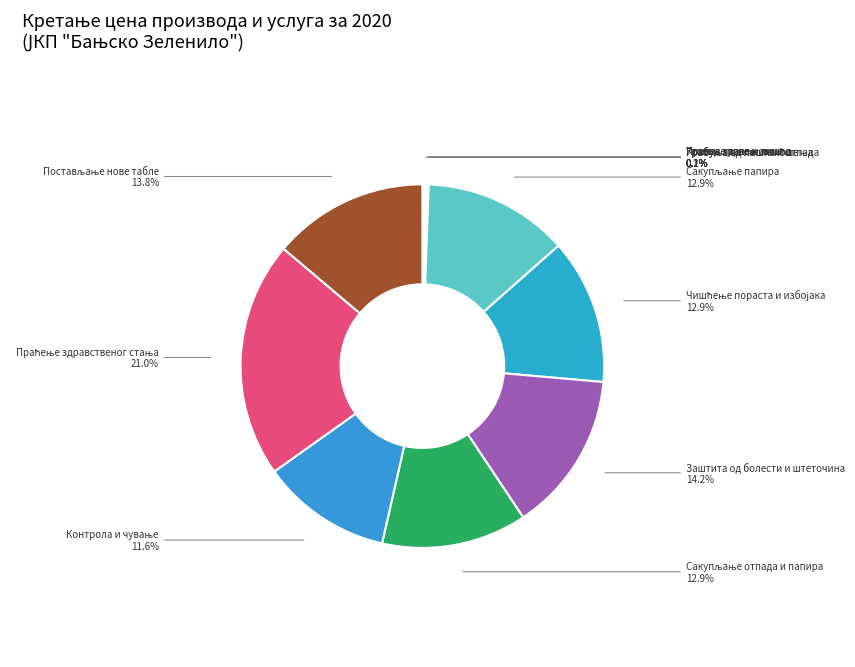

What percentage is NOT represented by Заштита од болести и штеточина?

85.8%